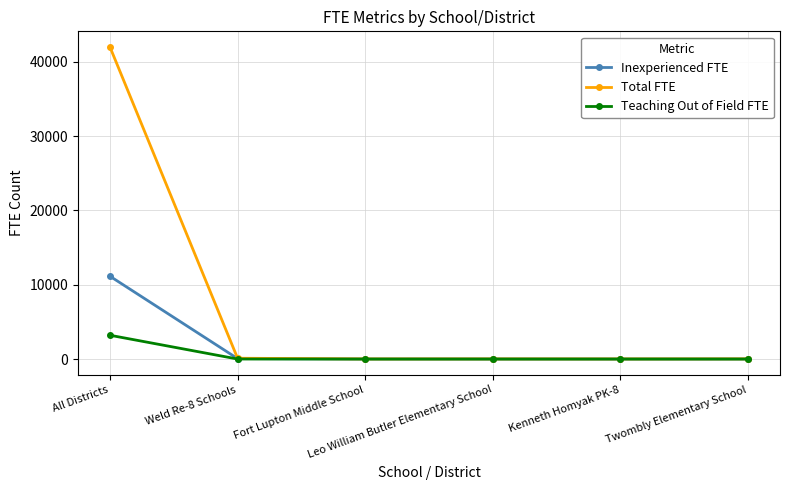

At which category is the sum across all series the highest?

All Districts